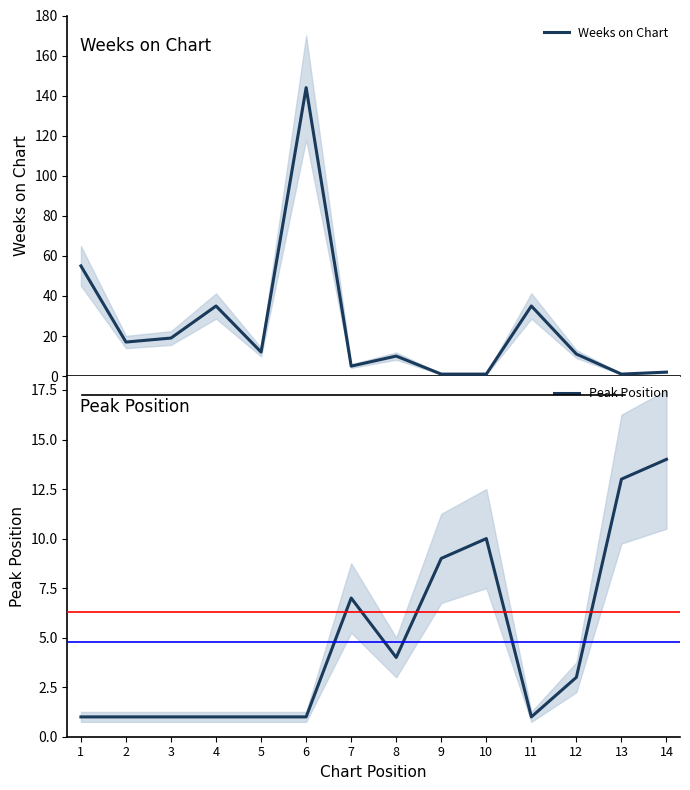

What are all the series names shown in the legend?

Weeks on Chart, Peak Position